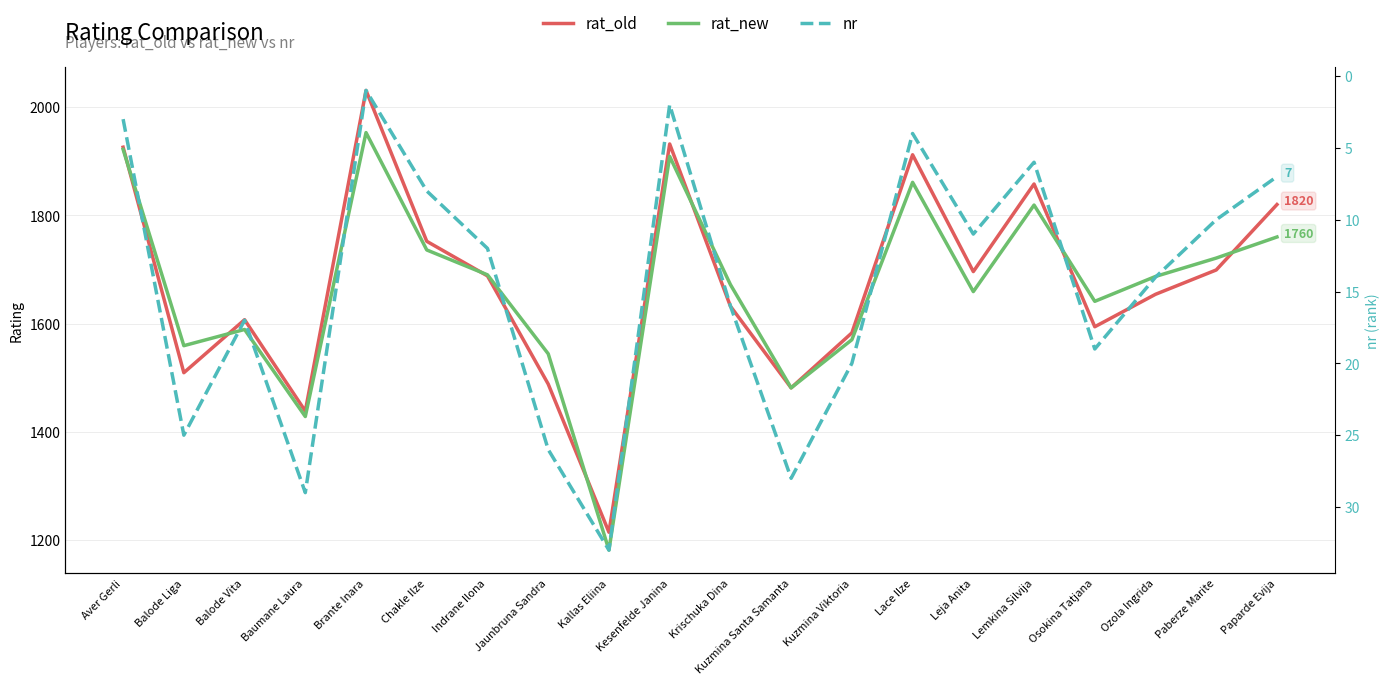

Reading left to right, what are all the values shown in this chart?

rat_old: Aver Gerli=1926.0	Balode Liga=1509.0	Balode Vita=1607.0	Baumane Laura=1438.0	Brante Inara=2031.0	Chakle Ilze=1752.0	Indrane Ilona=1688.0	Jaunbruna Sandra=1488.0	Kallas Eliina=1214.0	Kesenfelde Janina=1932.0	Krischuka Dina=1632.0	Kuzmina Santa Samanta=1481.0	Kuzmina Viktoria=1582.7	Lace Ilze=1912.0	Leja Anita=1696.0	Lemkina Silvija=1858.0	Osokina Tatjana=1594.0	Ozola Ingrida=1654.0	Paberze Marite=1699.0	Paparde Evija=1820.0
rat_new: Aver Gerli=1922.0	Balode Liga=1559.0	Balode Vita=1589.0	Baumane Laura=1428.0	Brante Inara=1953.0	Chakle Ilze=1736.0	Indrane Ilona=1690.0	Jaunbruna Sandra=1544.0	Kallas Eliina=1181.0	Kesenfelde Janina=1909.0	Krischuka Dina=1672.0	Kuzmina Santa Samanta=1481.0	Kuzmina Viktoria=1570.0	Lace Ilze=1861.0	Leja Anita=1659.0	Lemkina Silvija=1819.0	Osokina Tatjana=1641.0	Ozola Ingrida=1687.0	Paberze Marite=1721.0	Paparde Evija=1760.0
nr: Aver Gerli=3.0	Balode Liga=25.0	Balode Vita=17.0	Baumane Laura=29.0	Brante Inara=1.0	Chakle Ilze=8.0	Indrane Ilona=12.0	Jaunbruna Sandra=26.0	Kallas Eliina=33.0	Kesenfelde Janina=2.0	Krischuka Dina=16.0	Kuzmina Santa Samanta=28.0	Kuzmina Viktoria=20.0	Lace Ilze=4.0	Leja Anita=11.0	Lemkina Silvija=6.0	Osokina Tatjana=19.0	Ozola Ingrida=14.0	Paberze Marite=10.0	Paparde Evija=7.0